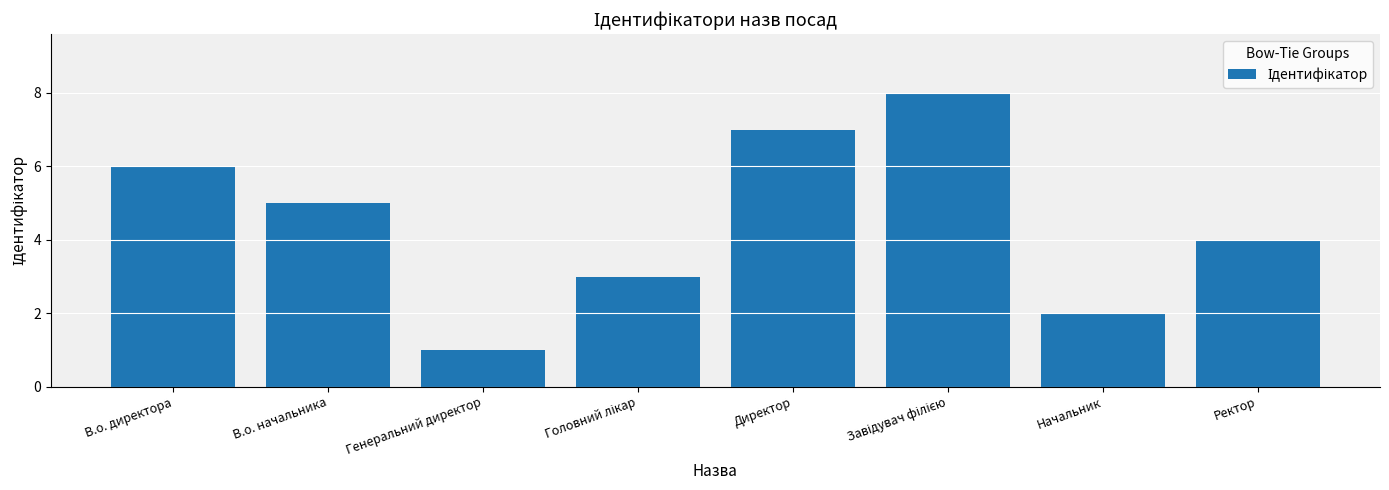

The chart shows a value of 9 at В.о. директора. True or false?

False